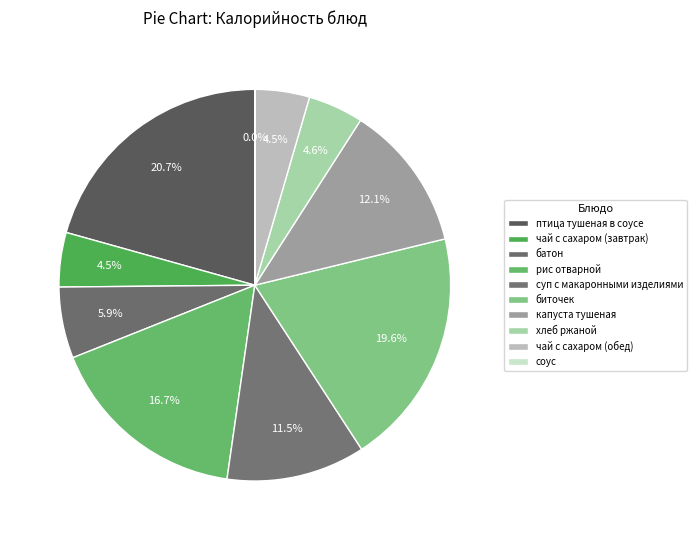

Does соус account for over 50% of the chart?

No